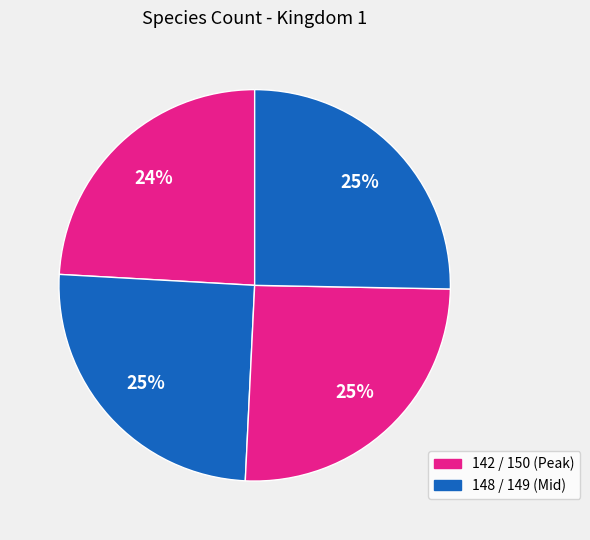

How many segments does this pie chart have?

4